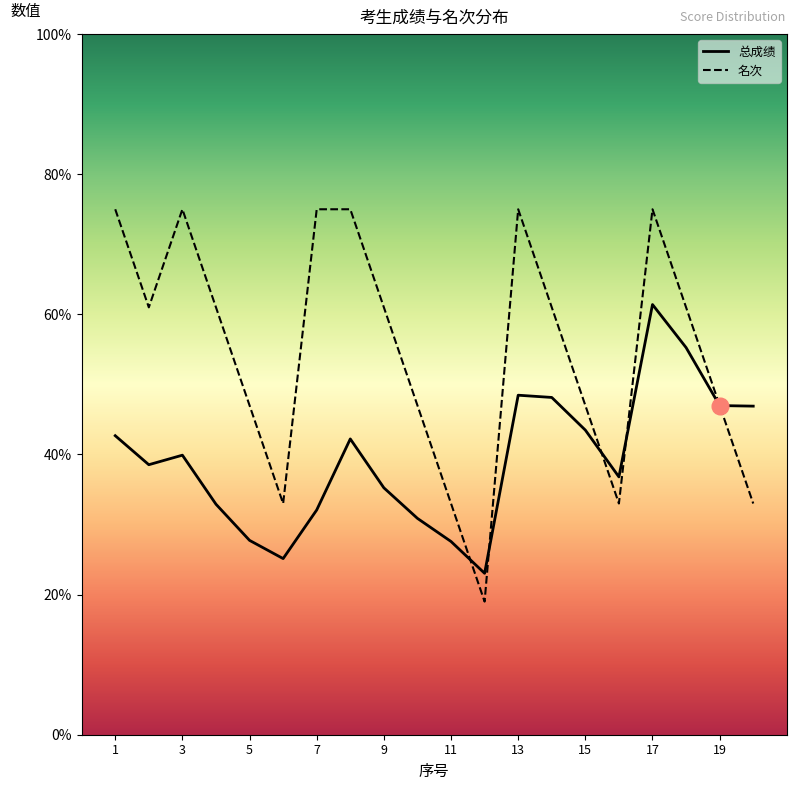

Which series has the largest range (max minus min)?

名次